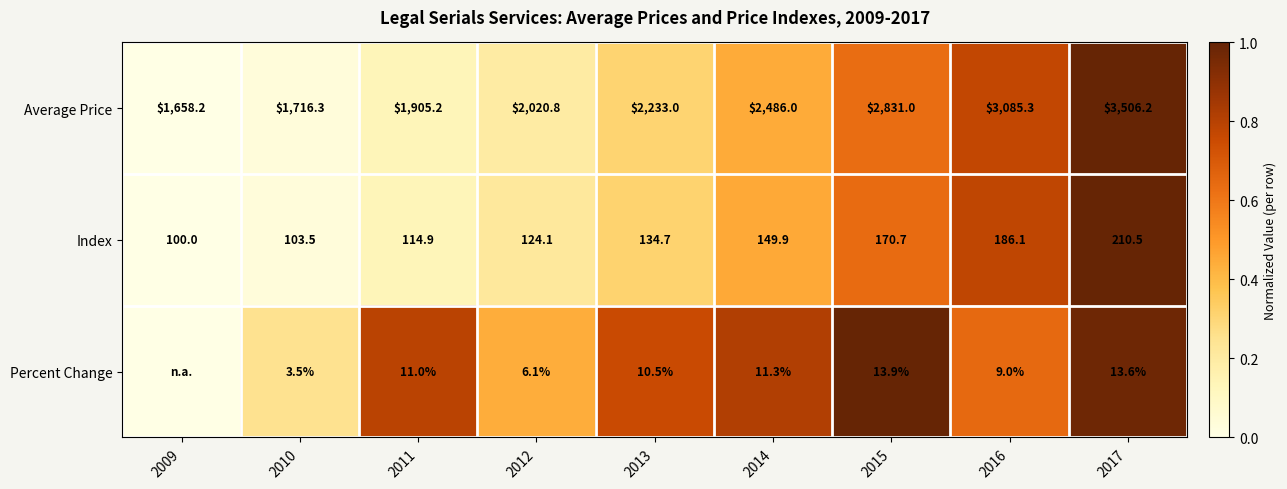

What is the total value across all series at 2015?

3015.6